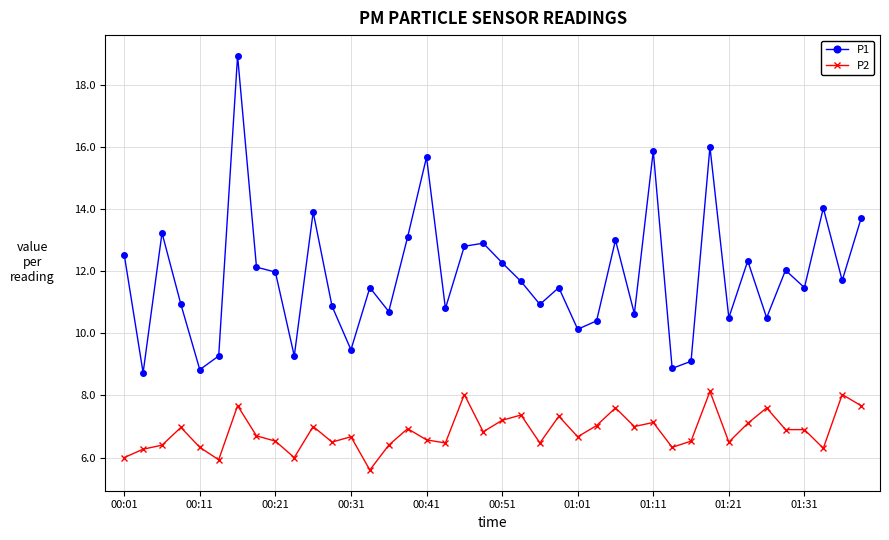

Which series has the largest total across all categories?

P1